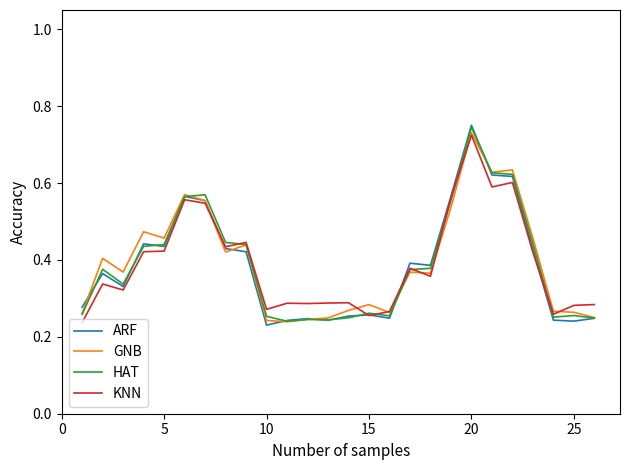

Which series has the largest range (max minus min)?

ARF